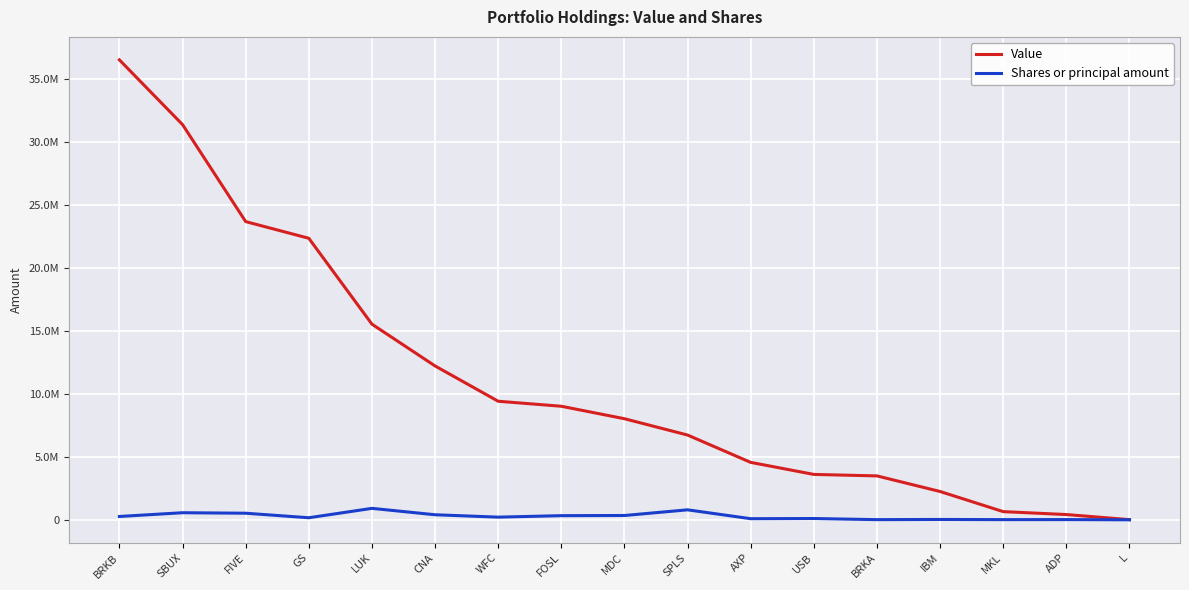

What is the sum of the Shares or principal amount values at GS and USB?

239343